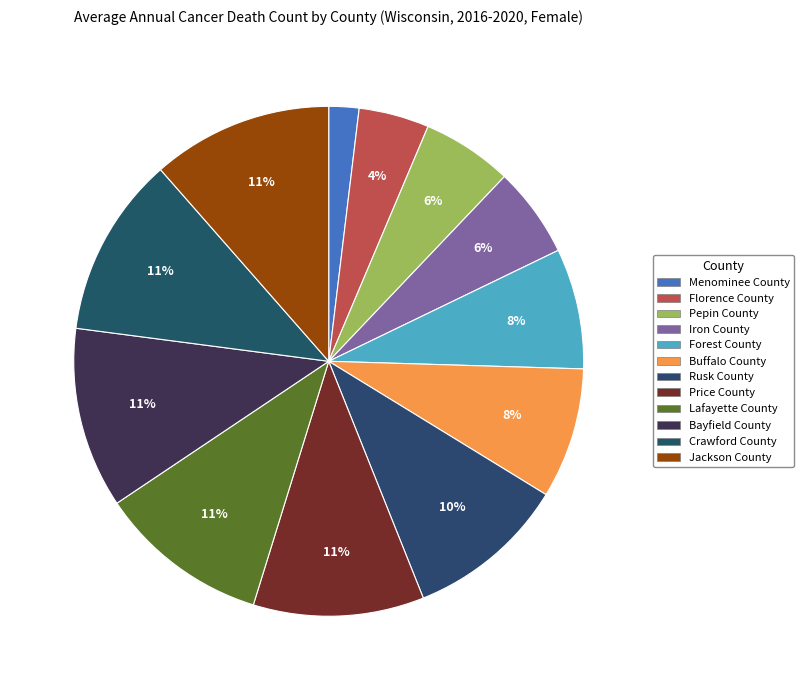

Rank the categories by value from highest to lowest.

Bayfield County, Crawford County, Jackson County, Price County, Lafayette County, Rusk County, Buffalo County, Forest County, Pepin County, Iron County, Florence County, Menominee County